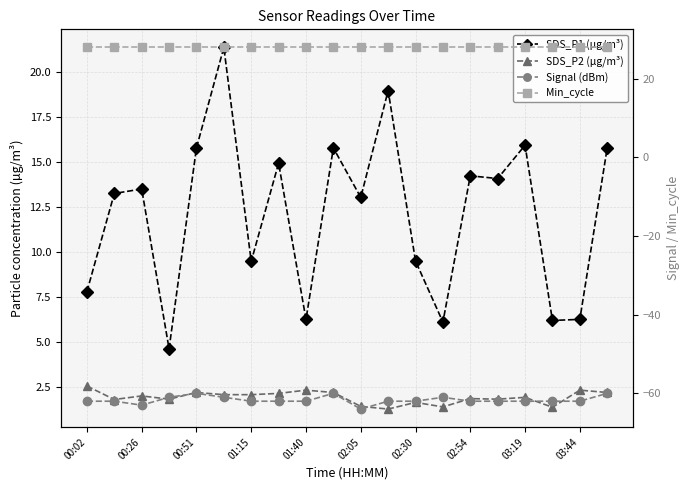

Is it true that SDS_P2 (µg/m³) equals 1.9 at 01:15?

True